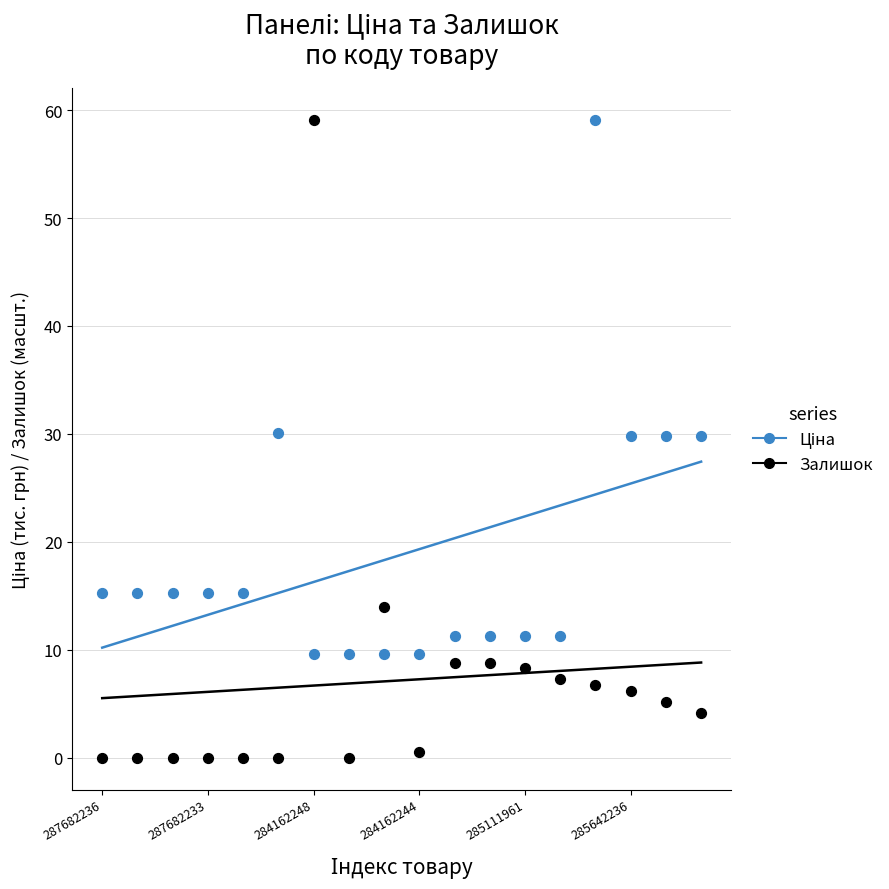

Across all data points, what is the range of Y values (max minus min)?

59.1